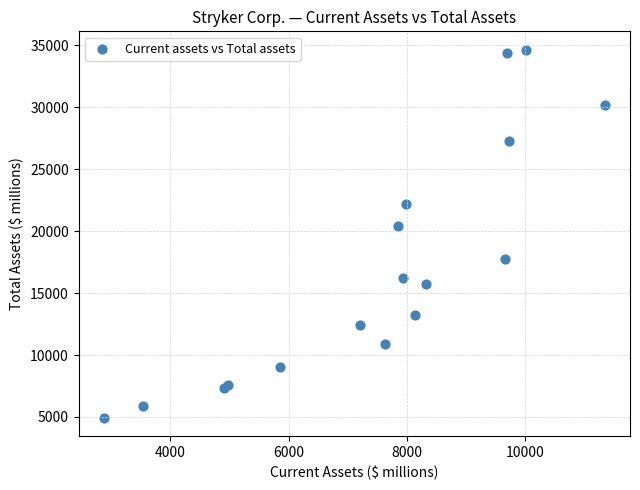

What Y value in the scatter plot is closest to 19787?

20435